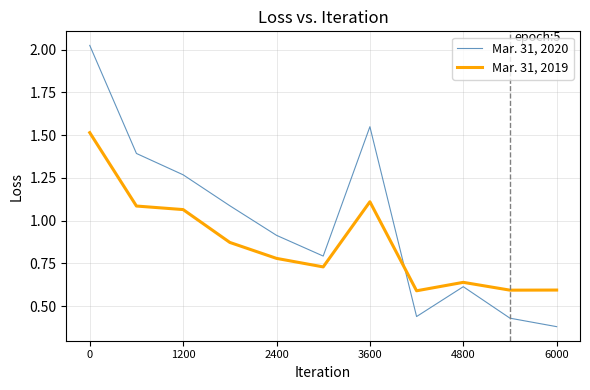

Which series has the largest total across all categories?

Mar. 31, 2020